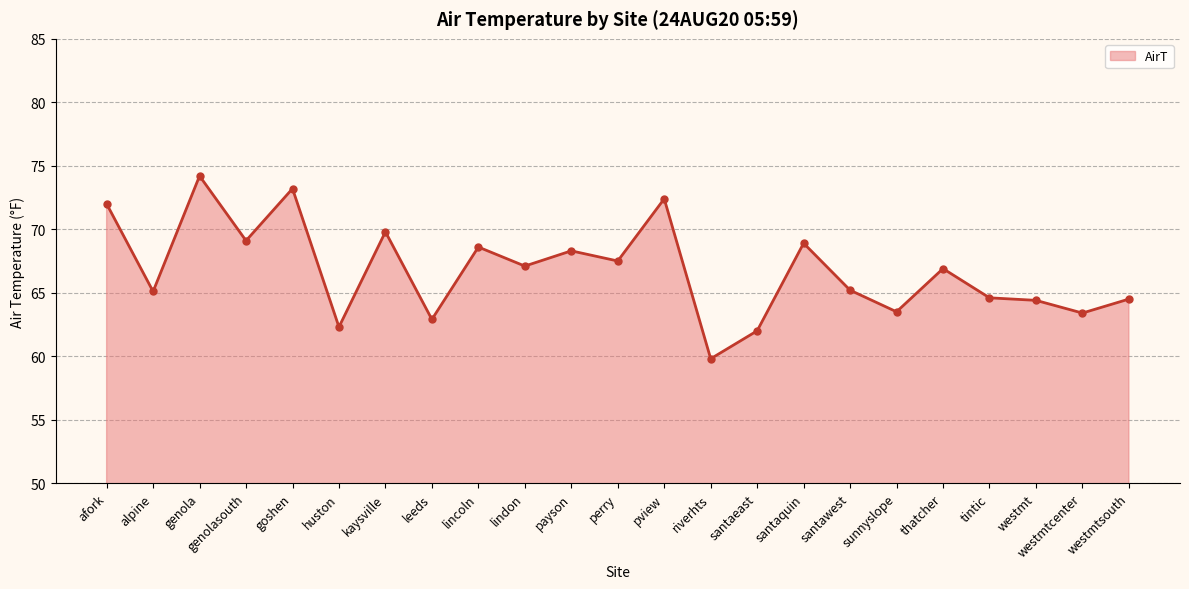

What is the difference between the maximum and minimum values?

14.4